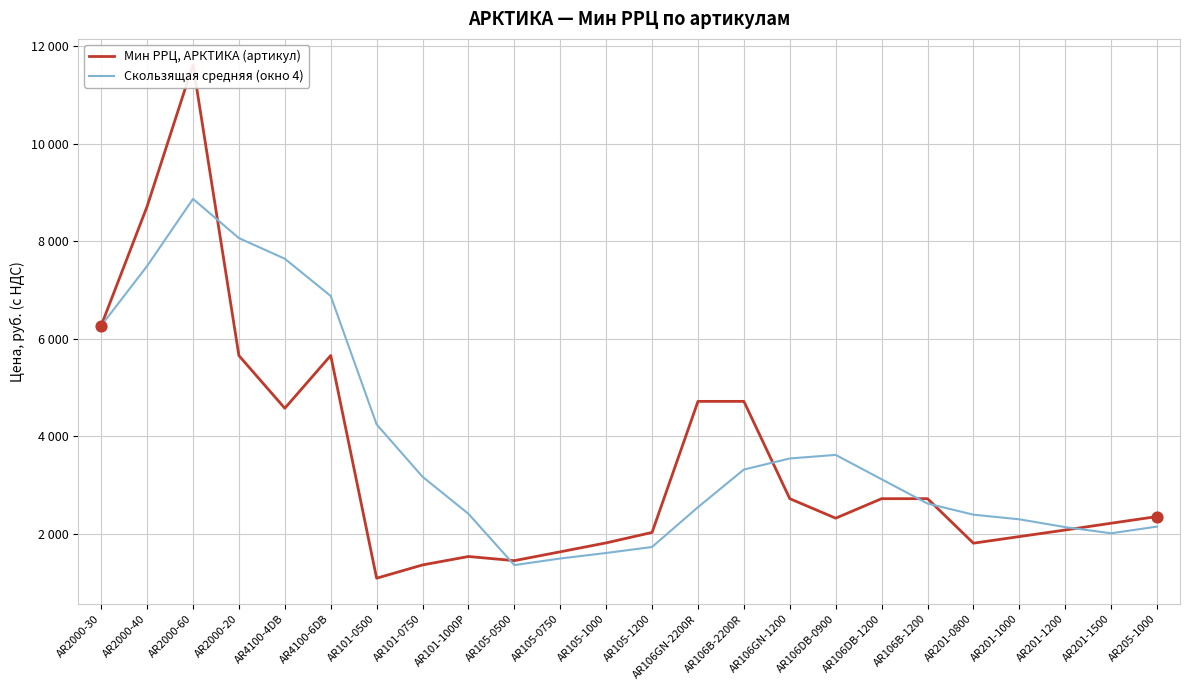

At which category is the sum across all series the highest?

AR2000-60